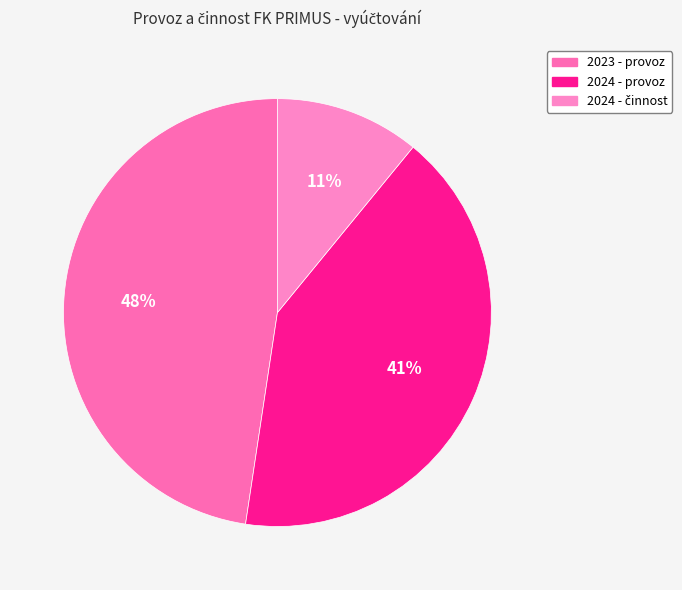

Which category has the smallest portion of the pie?

2024 - činnost